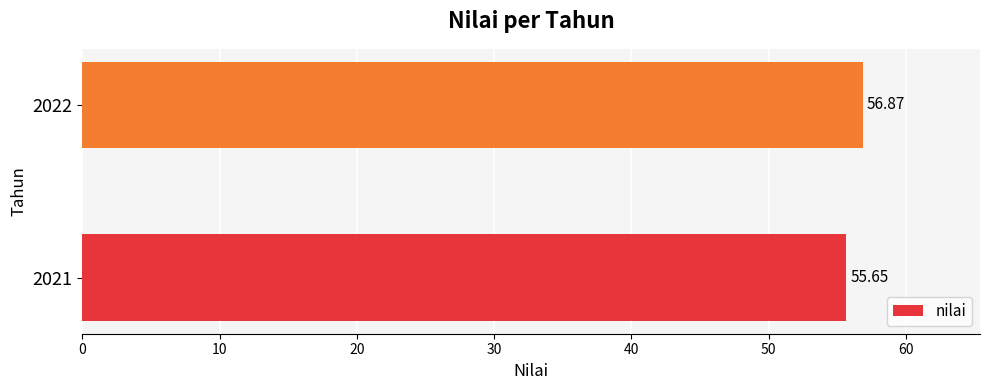

Rank the categories by value from lowest to highest.

2021, 2022